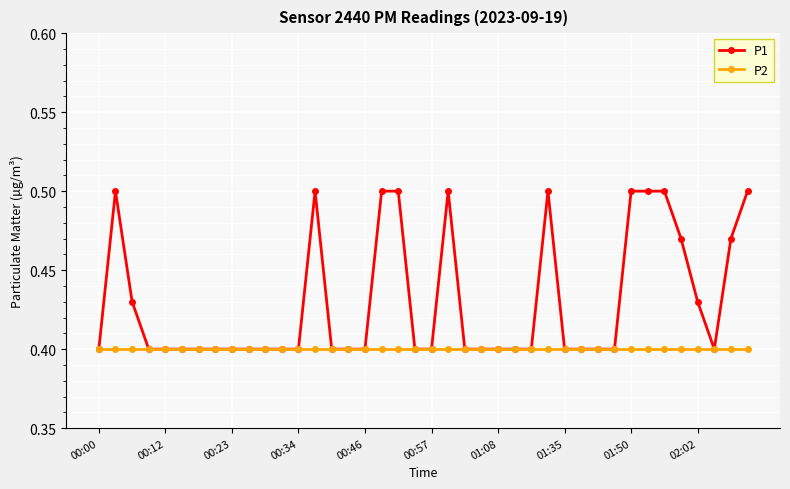

Which series has the largest range (max minus min)?

P1